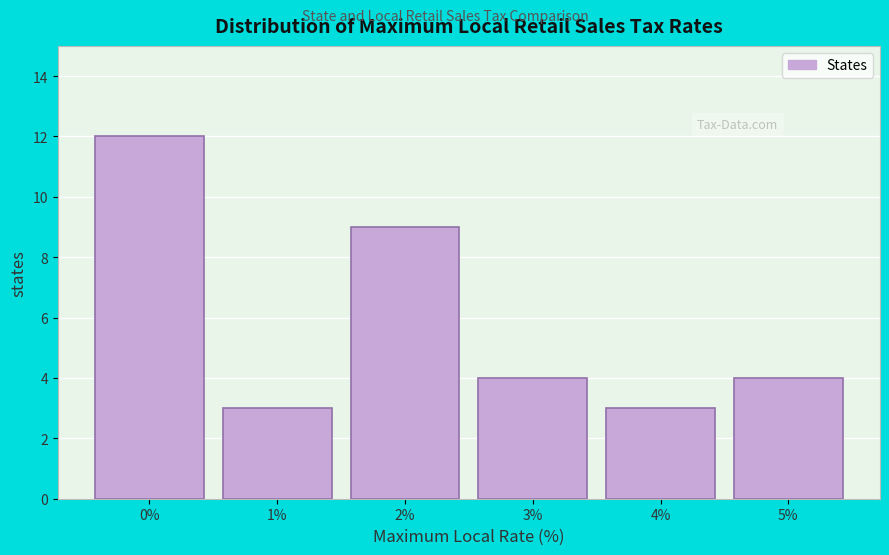

Reading left to right, extract all data points from this chart.

0%=12	1%=3	2%=9	3%=4	4%=3	5%=4